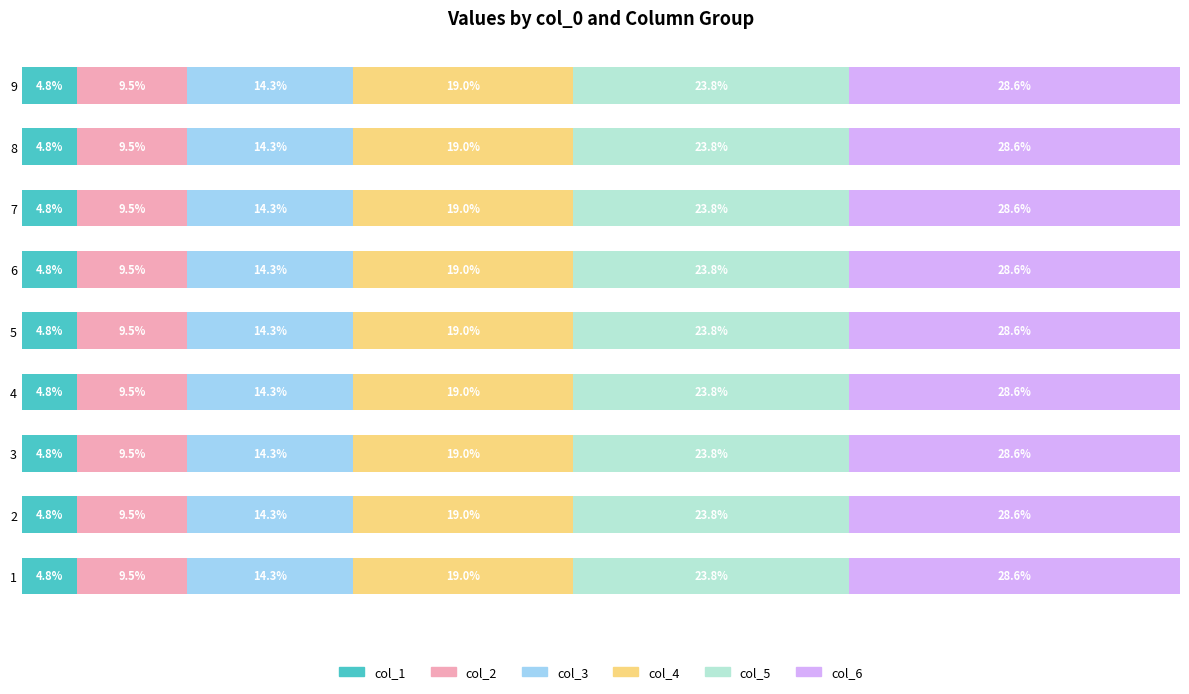

What is the sum of the col_5 values at 4 and 3?

35